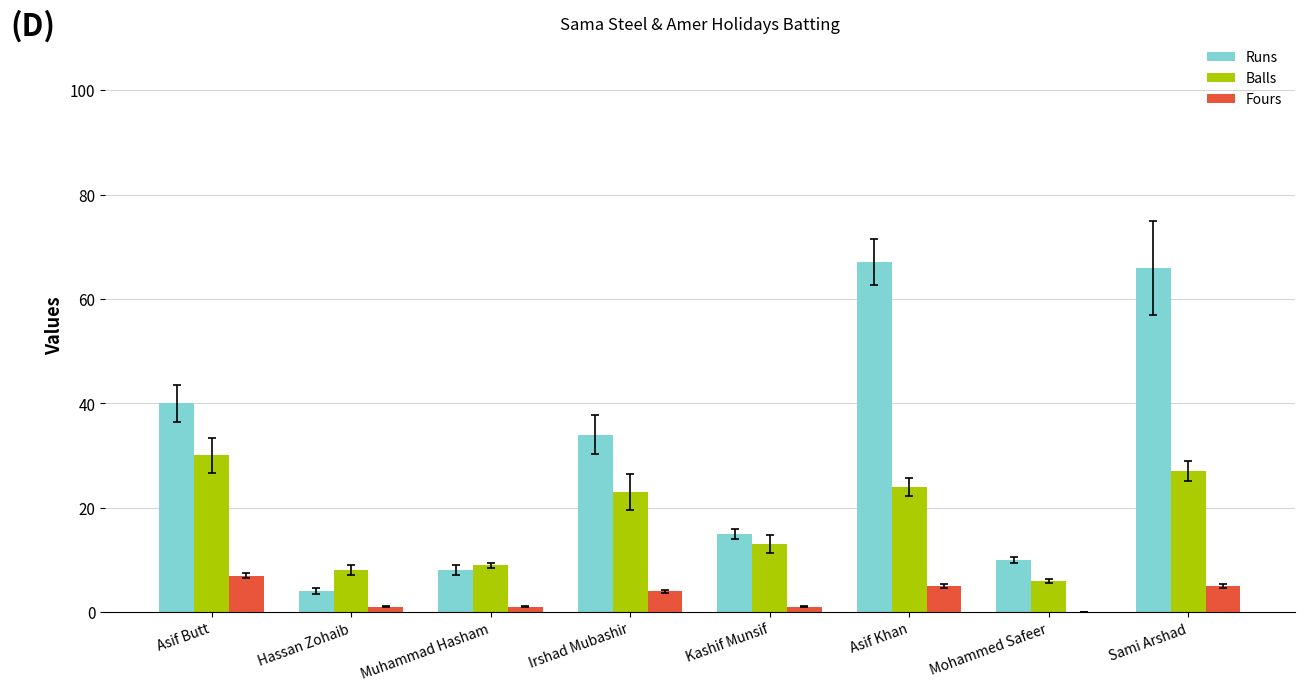

What is the total value across all series at Asif Khan?

96